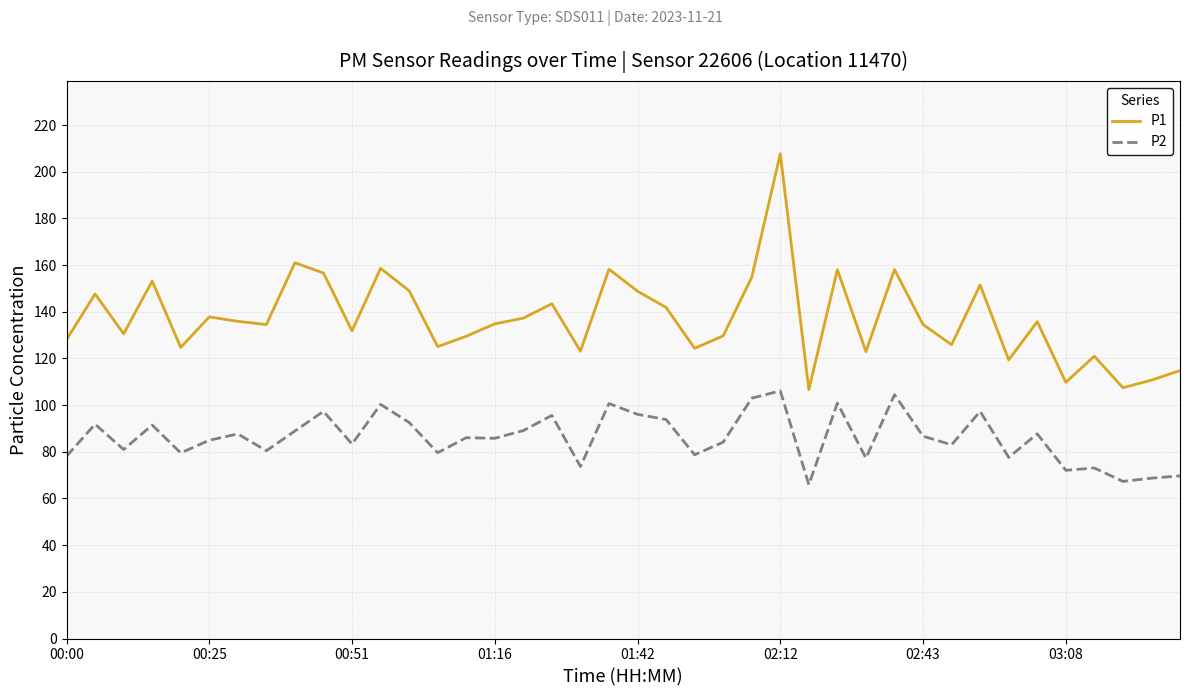

What is the greatest value displayed?

207.7